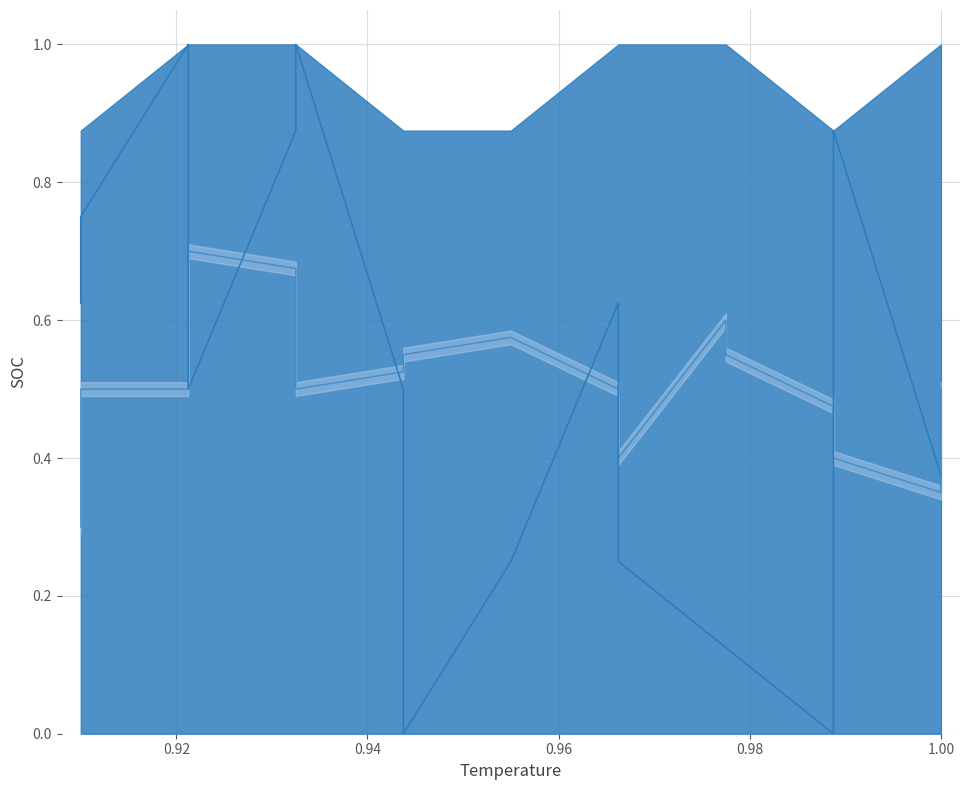

At which category is the sum across all series the highest?

0.98